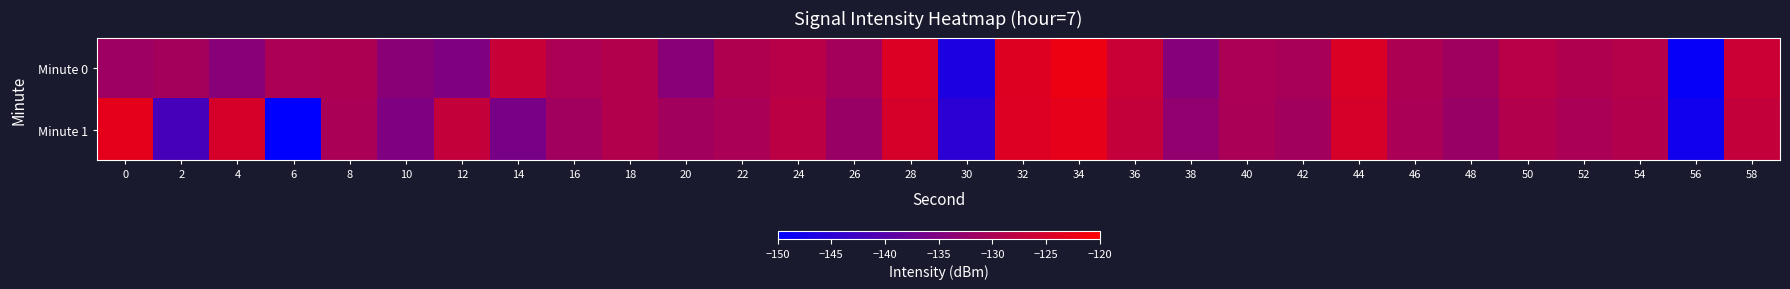

Which series changed the most between 42 and 56?

Minute 0